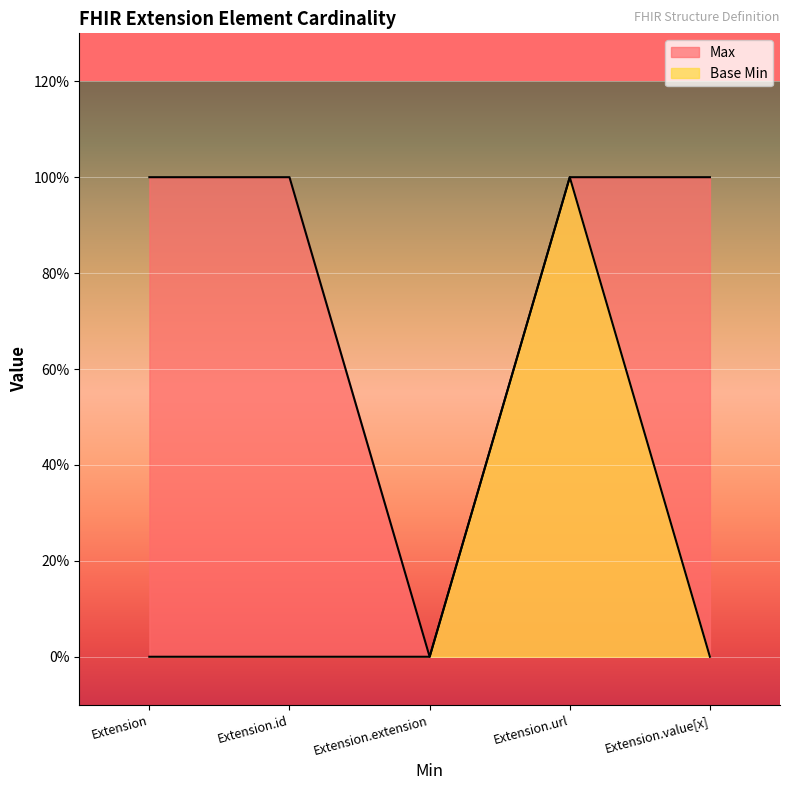

How many series are shown in this chart?

2